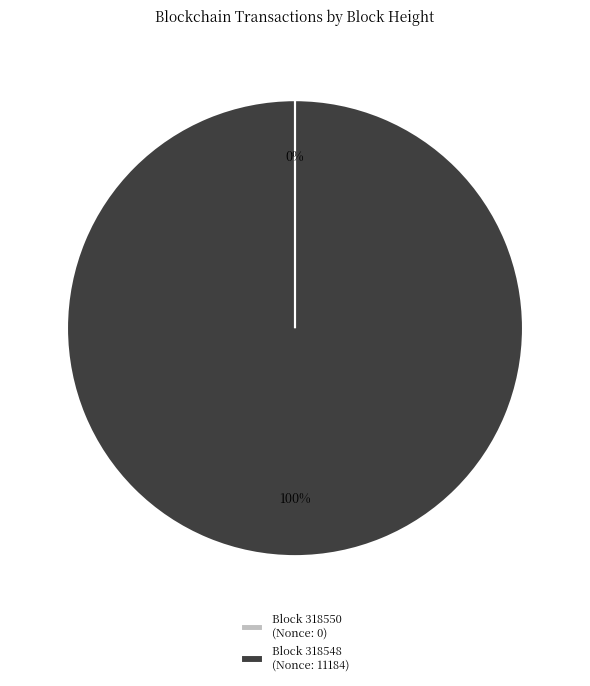

What is the largest slice in the pie chart?

Block 318548 (Nonce: 11184)